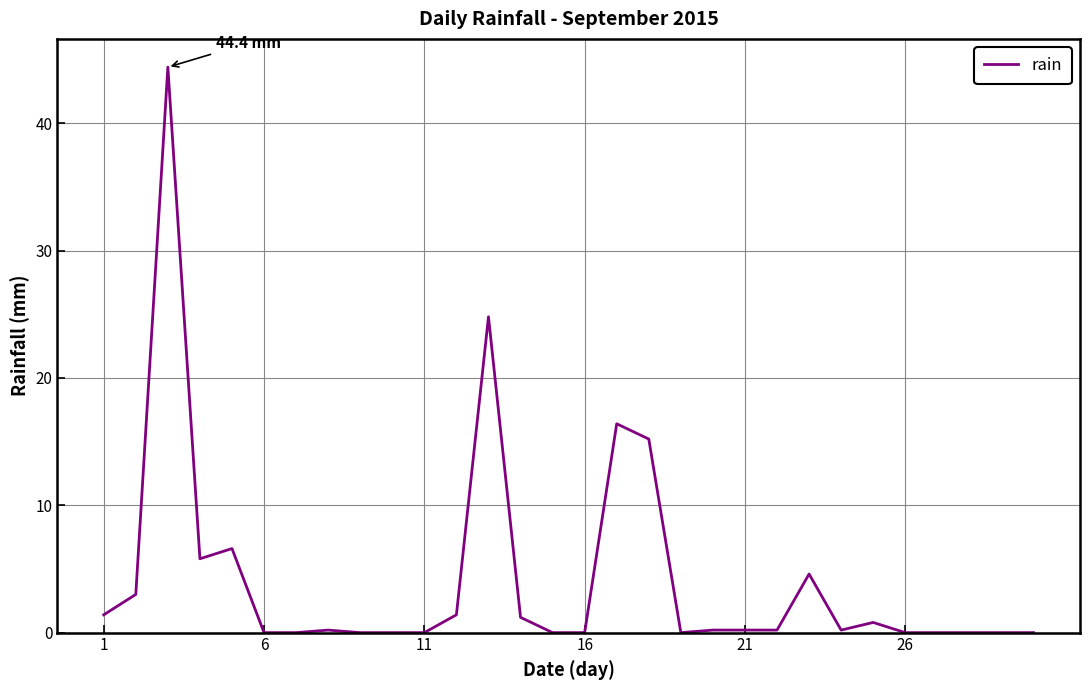

What is the difference between the maximum and minimum values?

44.4